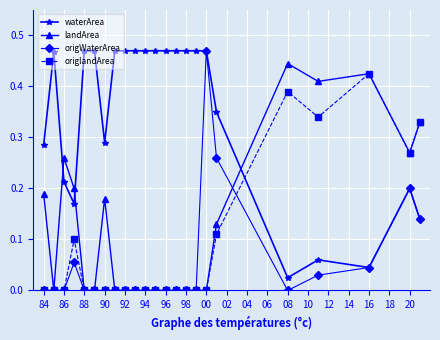

What are all the series names shown in the legend?

waterArea, landArea, origWaterArea, origlandArea